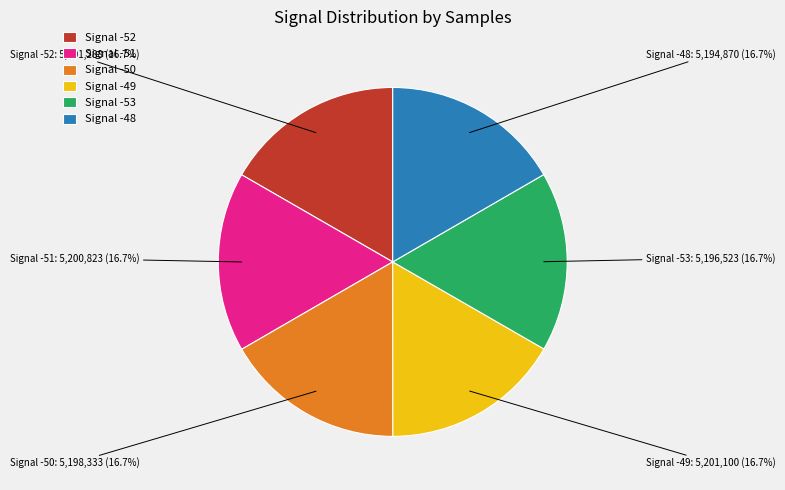

Approximately how many times larger is the value at Signal -48 compared to Signal -51?

1.0